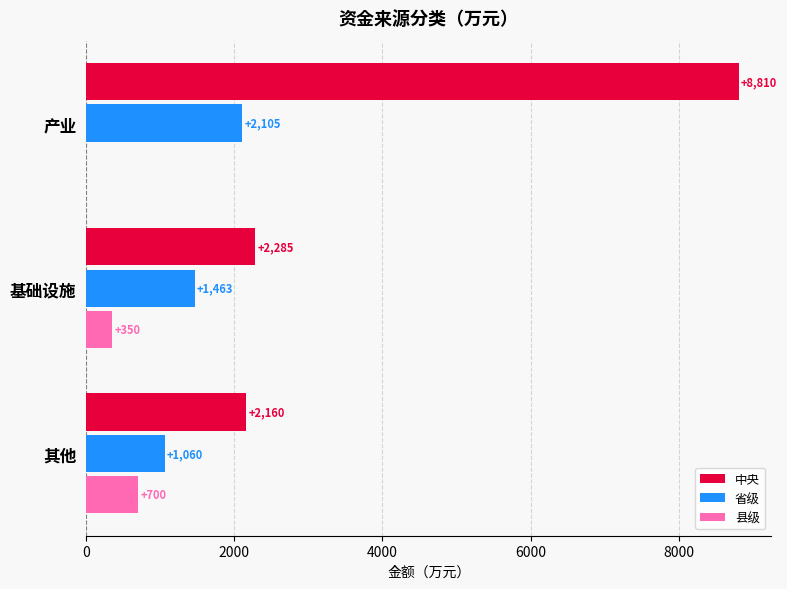

What is the sum of all 省级 values?

4628.0